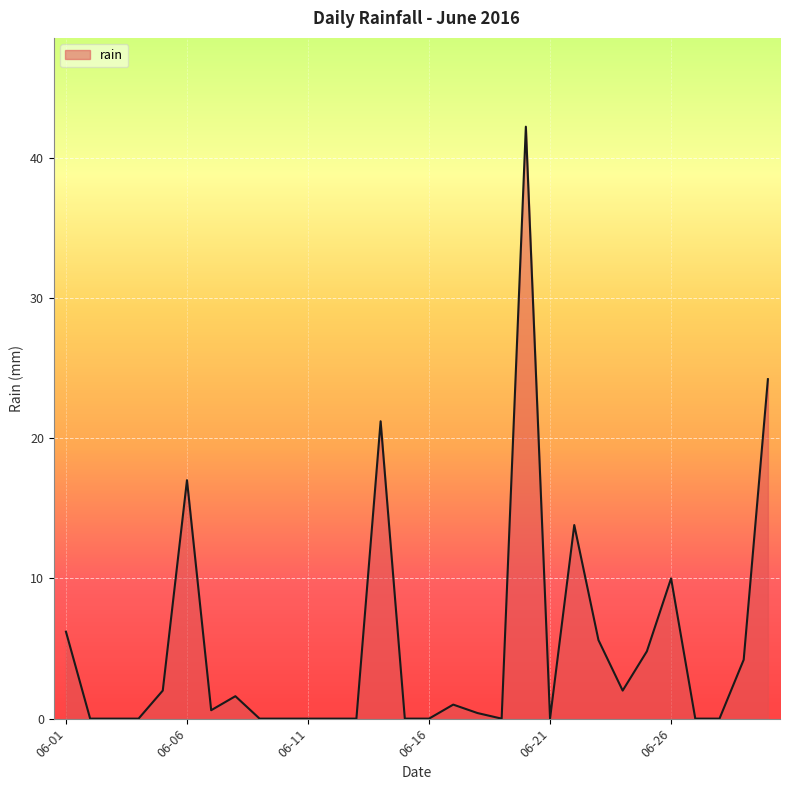

What is the difference between the maximum and minimum values?

42.2